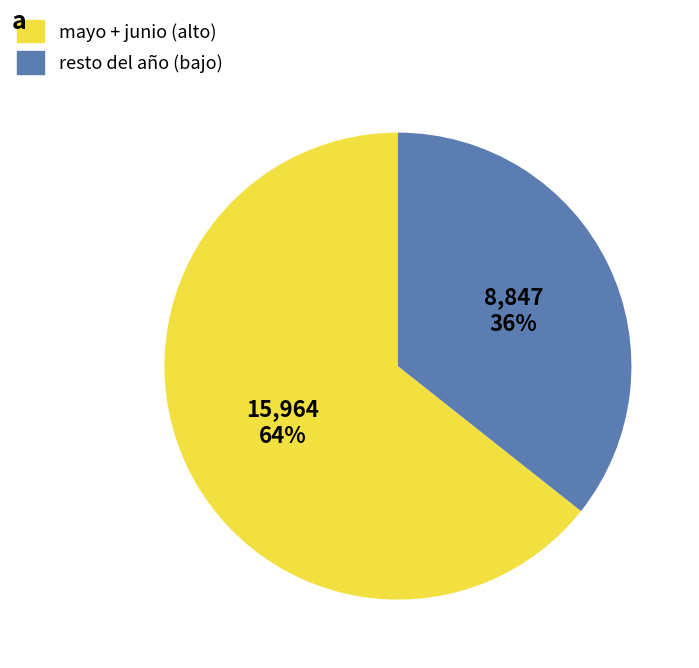

Does any single category account for the majority?

Yes